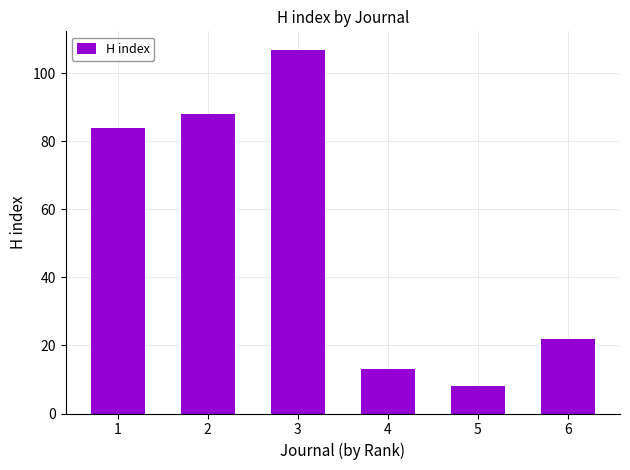

Reading left to right, what are all the values shown in this chart?

1=84	2=88	3=107	4=13	5=8	6=22